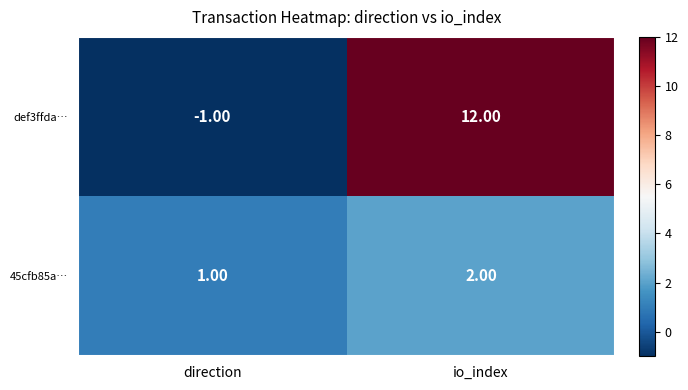

List the series in order of their peak value, lowest first.

45cfb85a…, def3ffda…